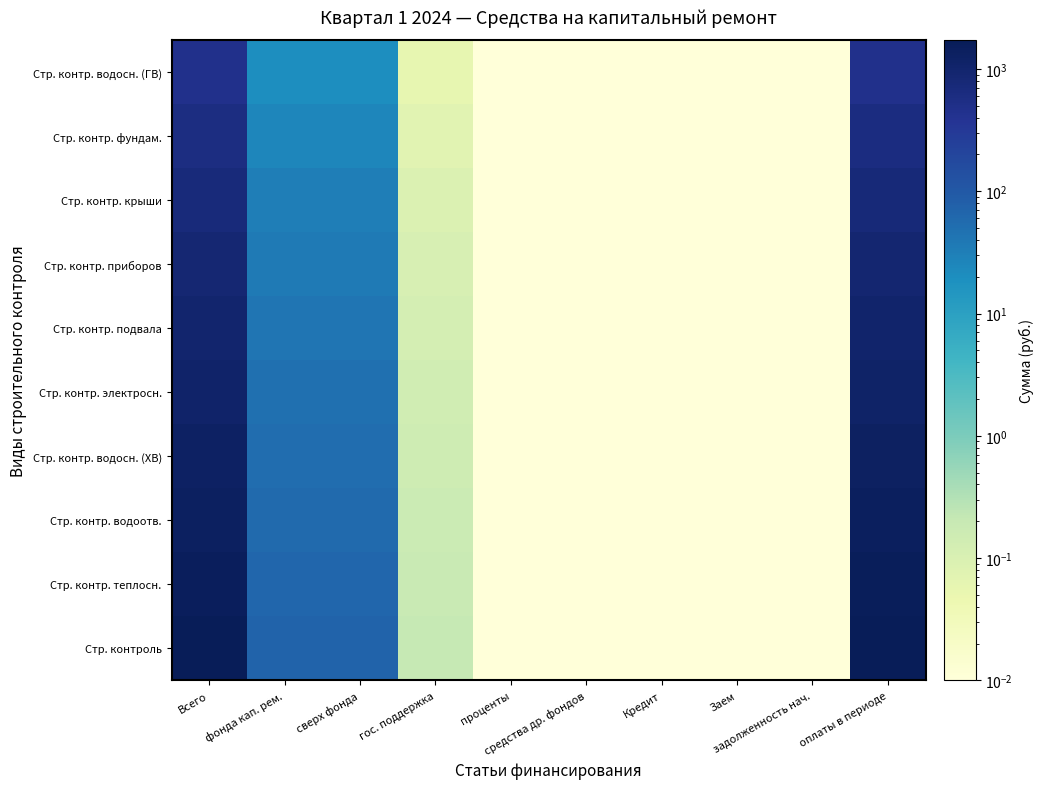

Reading left to right, list all the values displayed in this chart.

Стр. контроль: Всего=1650.1	фонда кап. рем.=72.0	сверх фонда=71.8	гос. поддержка=0.2	проценты=0.0	средства др. фондов=0.0	Кредит=0.0	Заем=0.0	задолженность нач.=0.0	оплаты в периоде=1722.1
Стр. контр. теплосн.: Всего=1518.1	фонда кап. рем.=66.2	сверх фонда=66.1	гос. поддержка=0.2	проценты=0.0	средства др. фондов=0.0	Кредит=0.0	Заем=0.0	задолженность нач.=0.0	оплаты в периоде=1584.3
Стр. контр. водоотв.: Всего=1386.1	фонда кап. рем.=60.5	сверх фонда=60.3	гос. поддержка=0.2	проценты=0.0	средства др. фондов=0.0	Кредит=0.0	Заем=0.0	задолженность нач.=0.0	оплаты в периоде=1446.5
Стр. контр. водосн. (ХВ): Всего=1254.1	фонда кап. рем.=54.7	сверх фонда=54.6	гос. поддержка=0.2	проценты=0.0	средства др. фондов=0.0	Кредит=0.0	Заем=0.0	задолженность нач.=0.0	оплаты в периоде=1308.8
Стр. контр. электросн.: Всего=1122.0	фонда кап. рем.=49.0	сверх фонда=48.8	гос. поддержка=0.1	проценты=0.0	средства др. фондов=0.0	Кредит=0.0	Заем=0.0	задолженность нач.=0.0	оплаты в периоде=1171.0
Стр. контр. подвала: Всего=990.0	фонда кап. рем.=43.2	сверх фонда=43.1	гос. поддержка=0.1	проценты=0.0	средства др. фондов=0.0	Кредит=0.0	Заем=0.0	задолженность нач.=0.0	оплаты в периоде=1033.2
Стр. контр. приборов: Всего=858.0	фонда кап. рем.=37.4	сверх фонда=37.3	гос. поддержка=0.1	проценты=0.0	средства др. фондов=0.0	Кредит=0.0	Заем=0.0	задолженность нач.=0.0	оплаты в периоде=895.5
Стр. контр. крыши: Всего=726.0	фонда кап. рем.=31.7	сверх фонда=31.6	гос. поддержка=0.1	проценты=0.0	средства др. фондов=0.0	Кредит=0.0	Заем=0.0	задолженность нач.=0.0	оплаты в периоде=757.7
Стр. контр. фундам.: Всего=594.0	фонда кап. рем.=25.9	сверх фонда=25.9	гос. поддержка=0.1	проценты=0.0	средства др. фондов=0.0	Кредит=0.0	Заем=0.0	задолженность нач.=0.0	оплаты в периоде=619.9
Стр. контр. водосн. (ГВ): Всего=462.0	фонда кап. рем.=20.2	сверх фонда=20.1	гос. поддержка=0.1	проценты=0.0	средства др. фондов=0.0	Кредит=0.0	Заем=0.0	задолженность нач.=0.0	оплаты в периоде=482.2